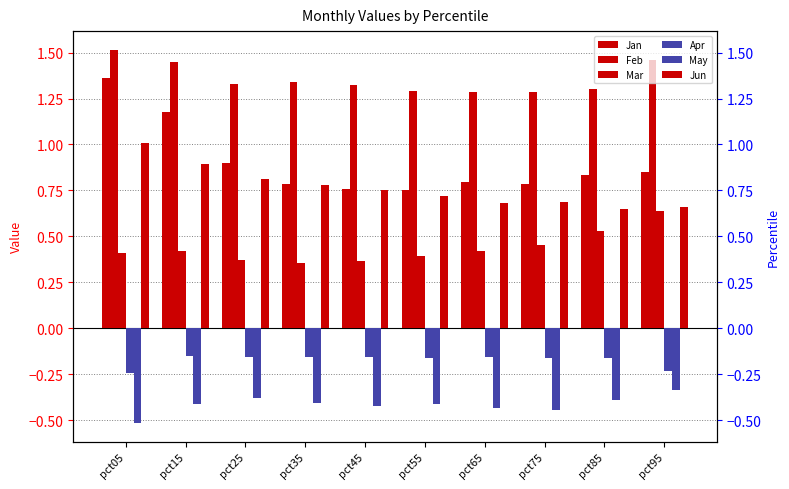

Which series has the largest range (max minus min)?

Jan